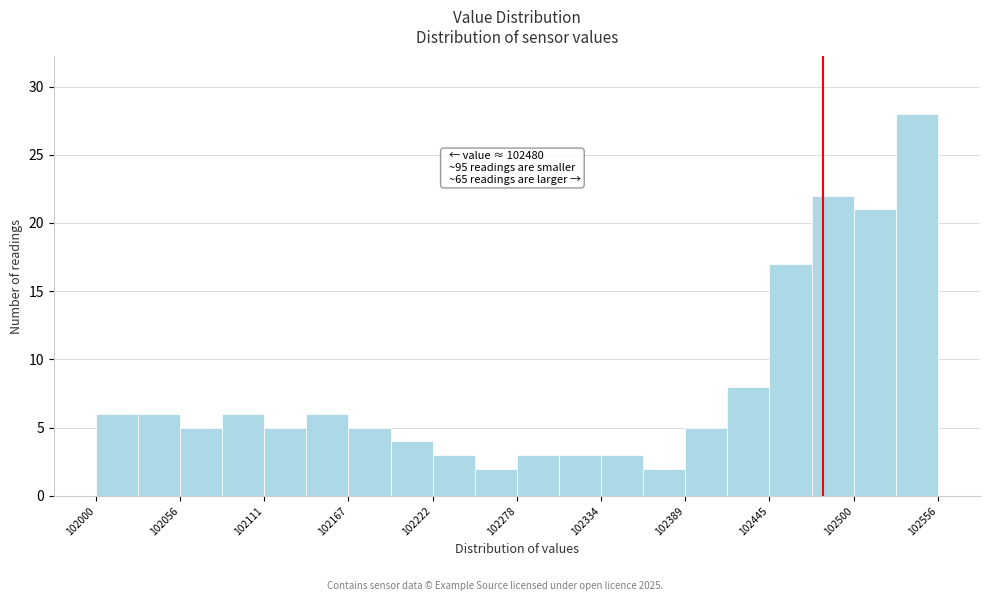

Read against the x-axis, roughly where is the centre of the tallest bar?

102540